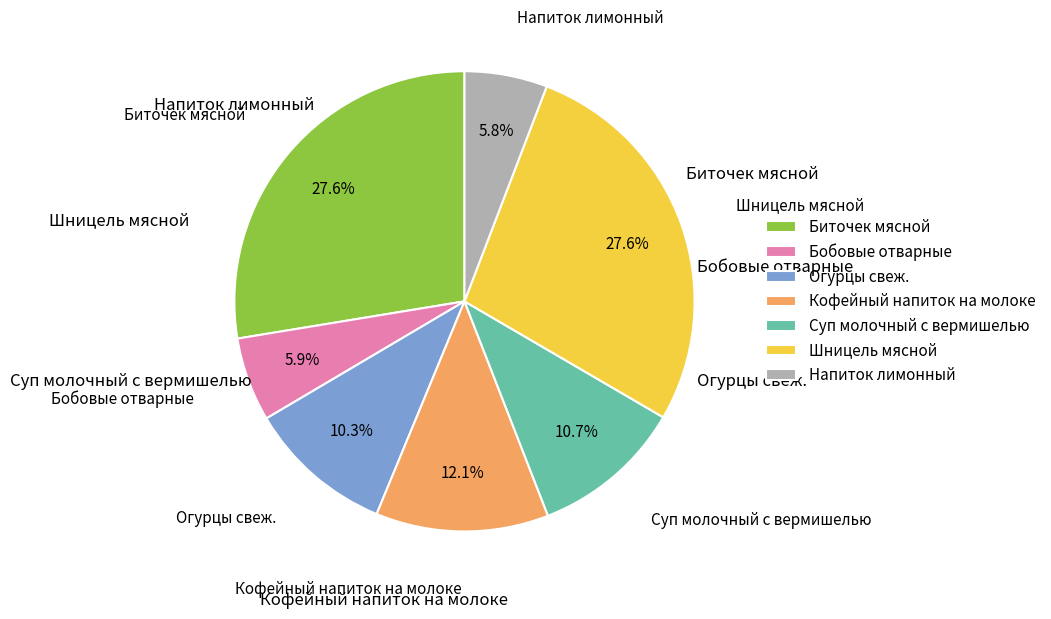

What percentage do Суп молочный с вермишелью and Кофейный напиток на молоке together represent?

22.8%